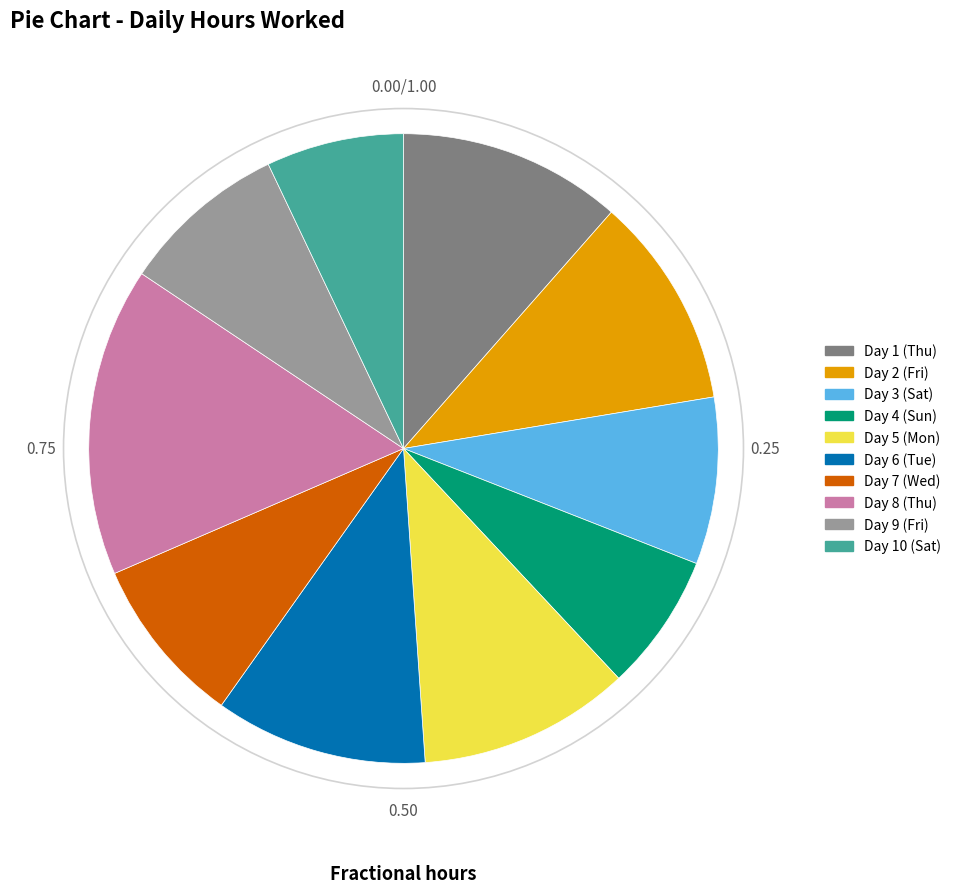

Which category has the biggest portion of the pie?

Day 8 (Thu)